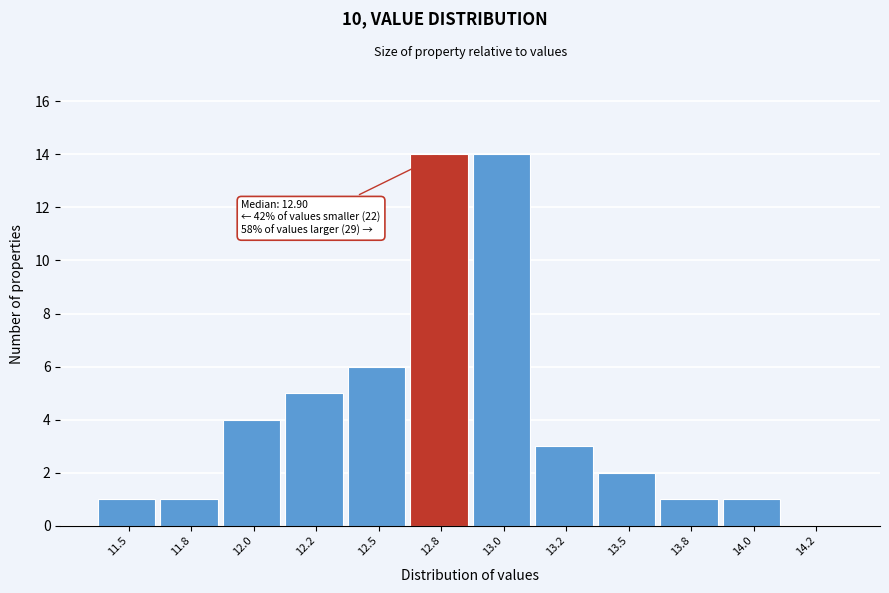

Reading left to right, list all the values displayed in this chart.

11.5=1	11.8=1	12.0=4	12.2=5	12.5=6	12.8=14	13.0=14	13.2=3	13.5=2	13.8=1	14.0=1	14.2=0